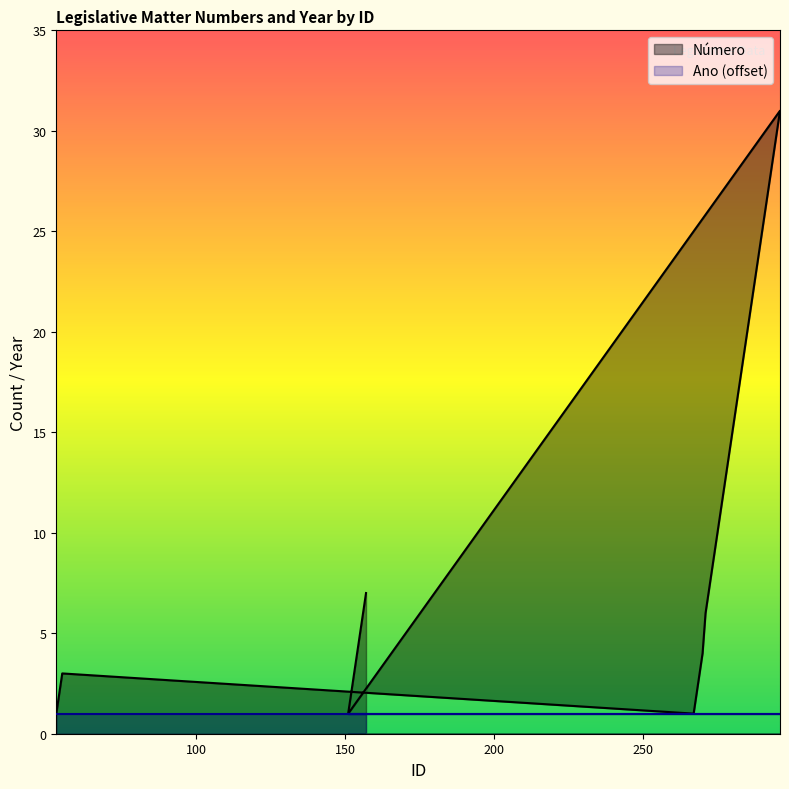

Read the value at 281.

16